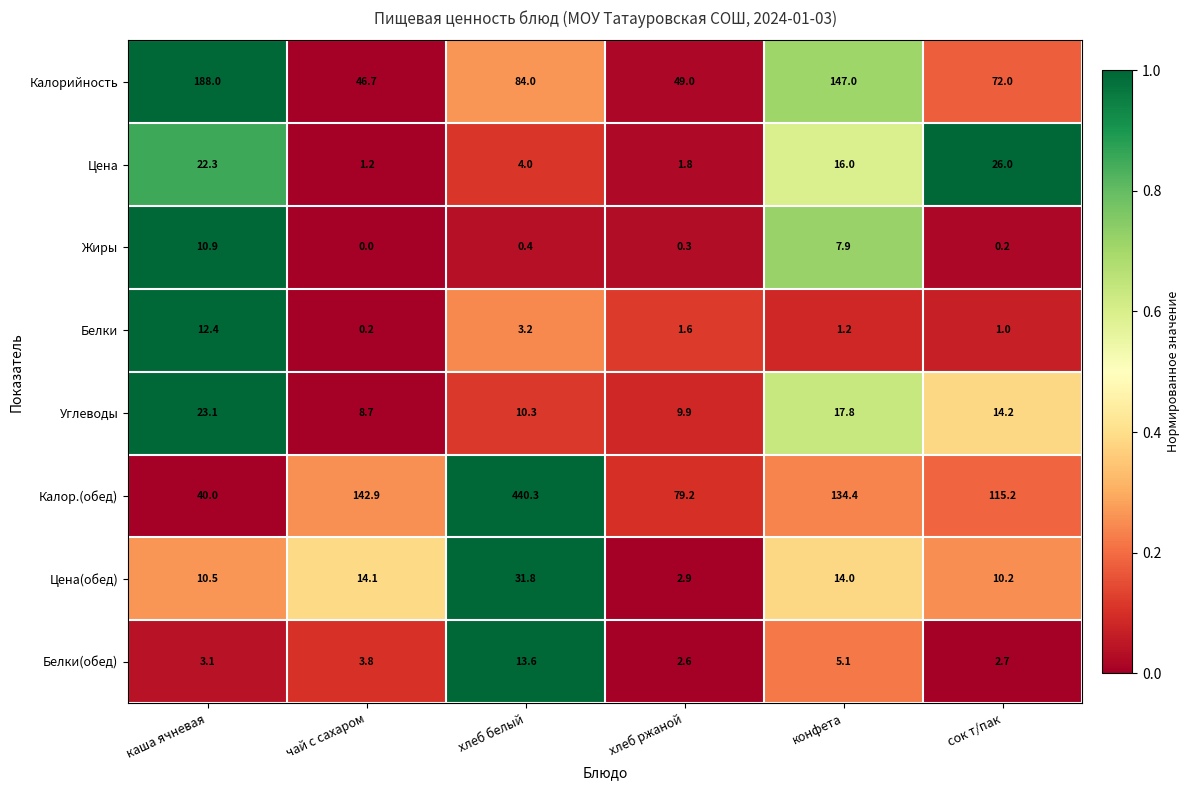

The value of Калор.(обед) at каша ячневая is 40.0. True or false?

True